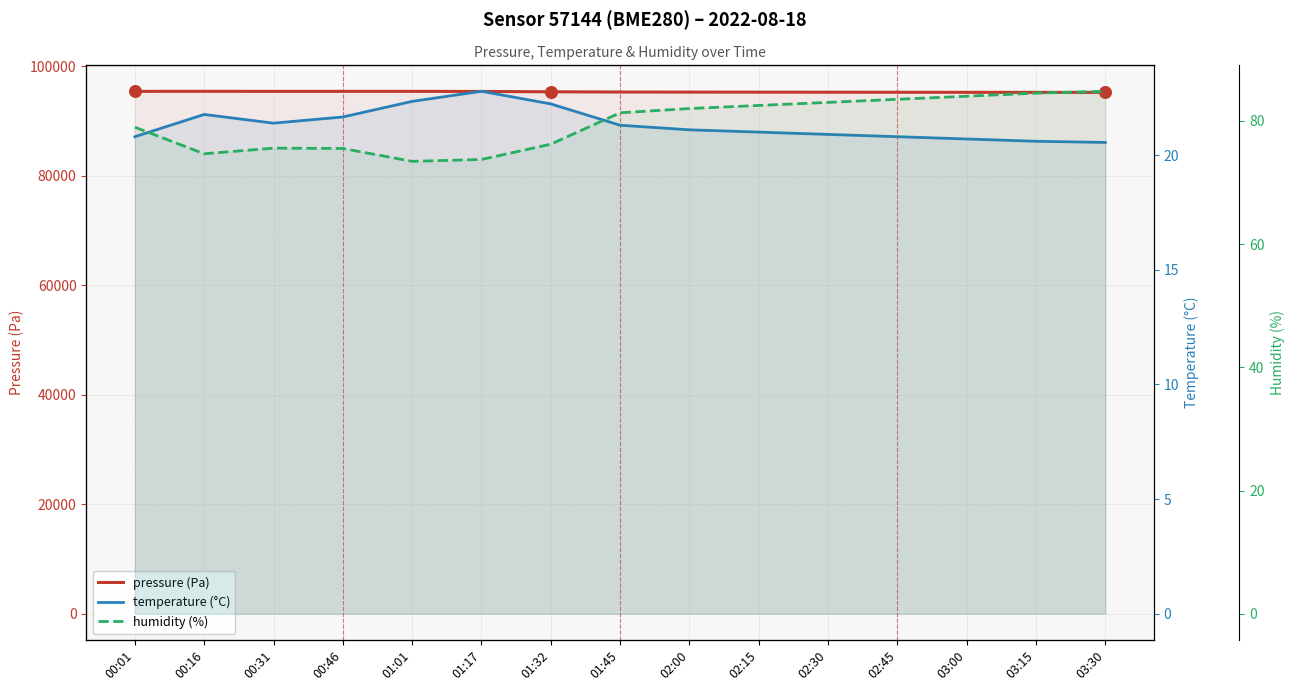

What are all the series names shown in the legend?

pressure (Pa), temperature (°C), humidity (%)